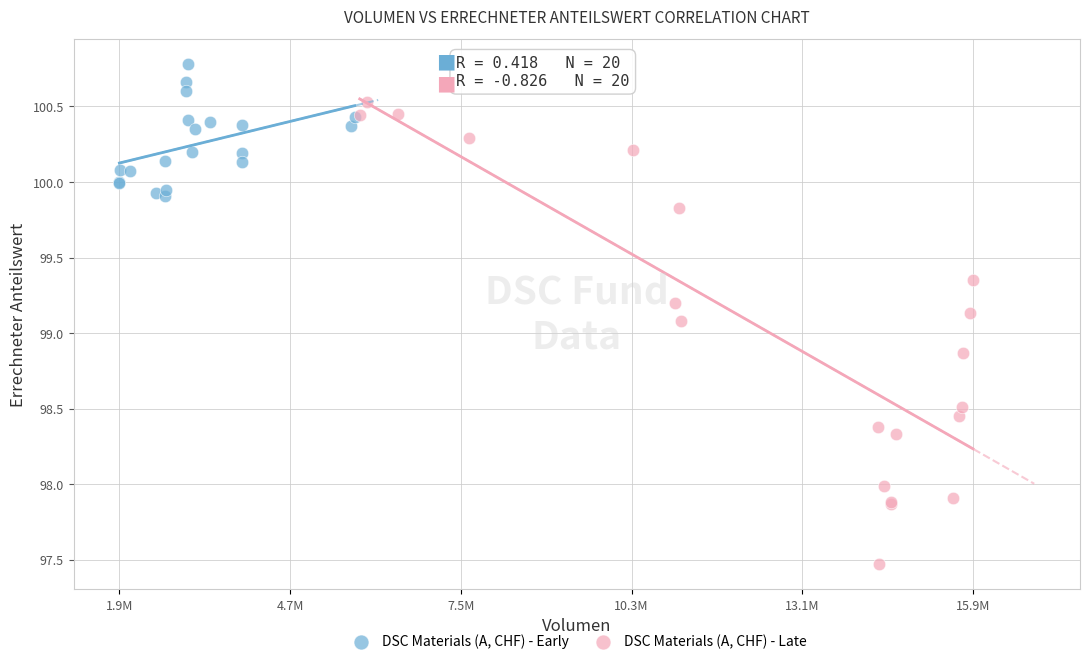

Which series reaches the minimum Y coordinate?

DSC Materials (A, CHF) - Late